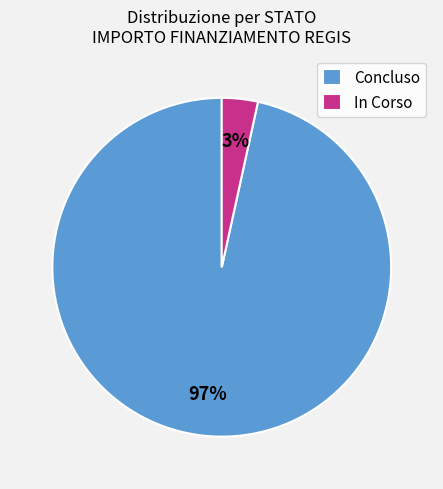

Is the sum of In Corso and Concluso greater than half?

Yes